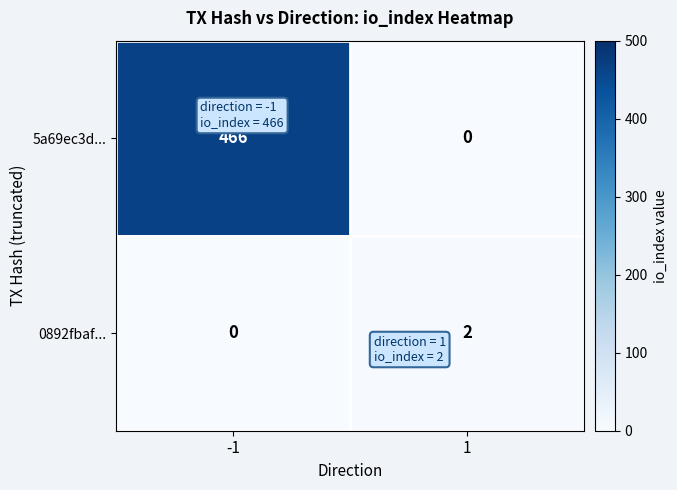

What is the total value across all series at -1?

466